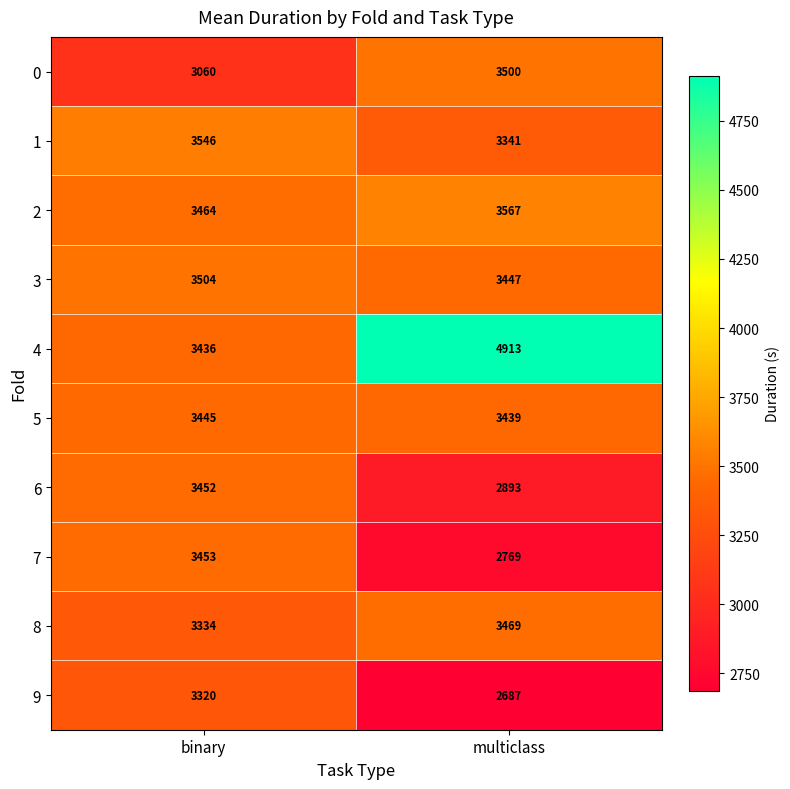

The value of 8 at multiclass is 3469. True or false?

True